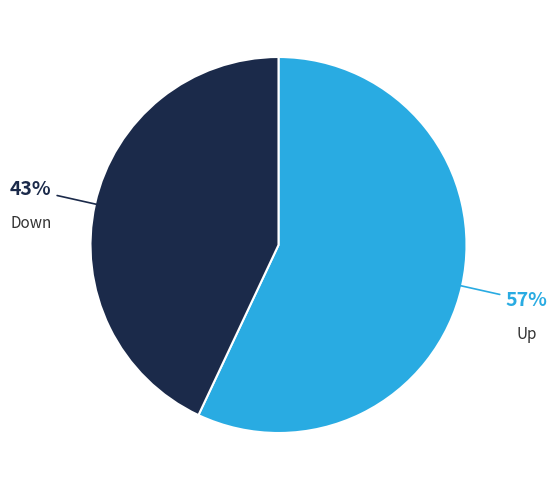

Combined, do Up and Down account for over 50%?

Yes